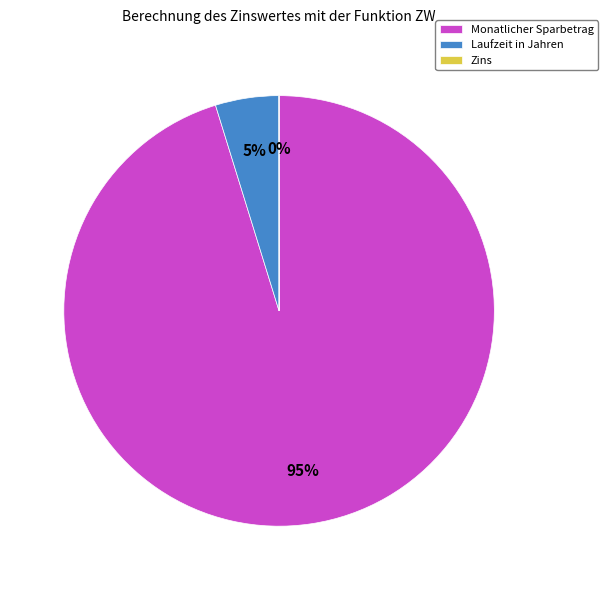

Does any single category account for the majority?

Yes